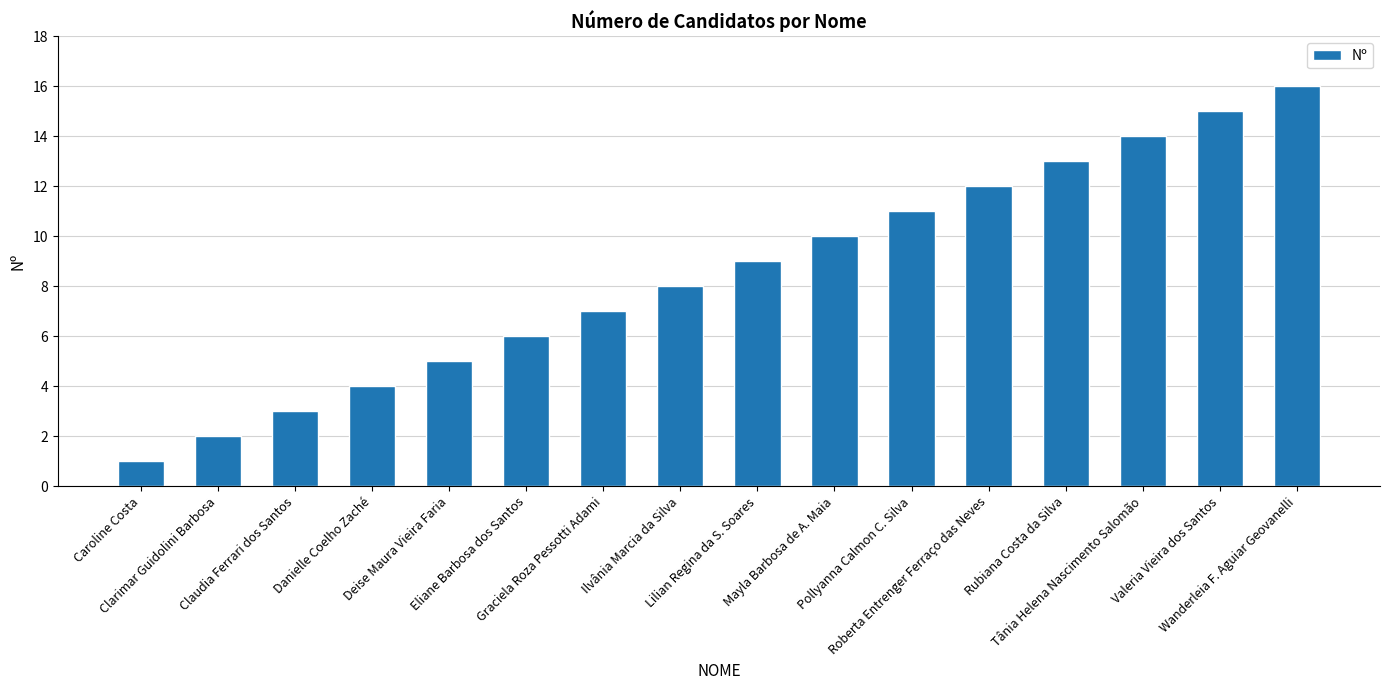

What is the smallest value displayed?

1